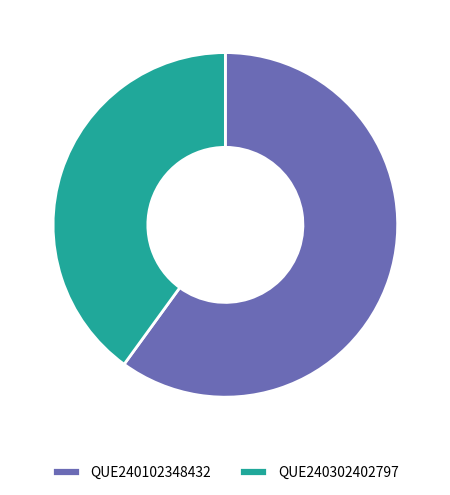

Rank the categories by value from highest to lowest.

QUE240102348432, QUE240302402797